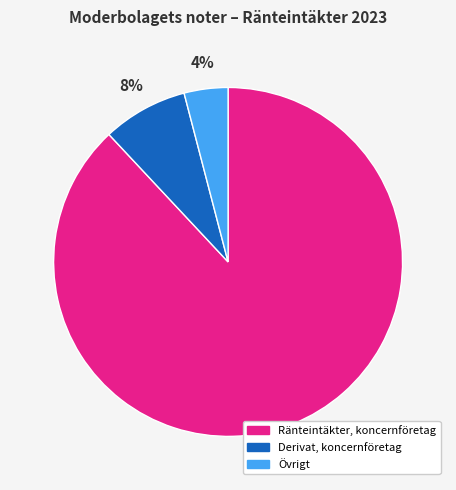

Rank the categories by value from highest to lowest.

Ränteintäkter, koncernföretag, Derivat, koncernföretag, Övrigt